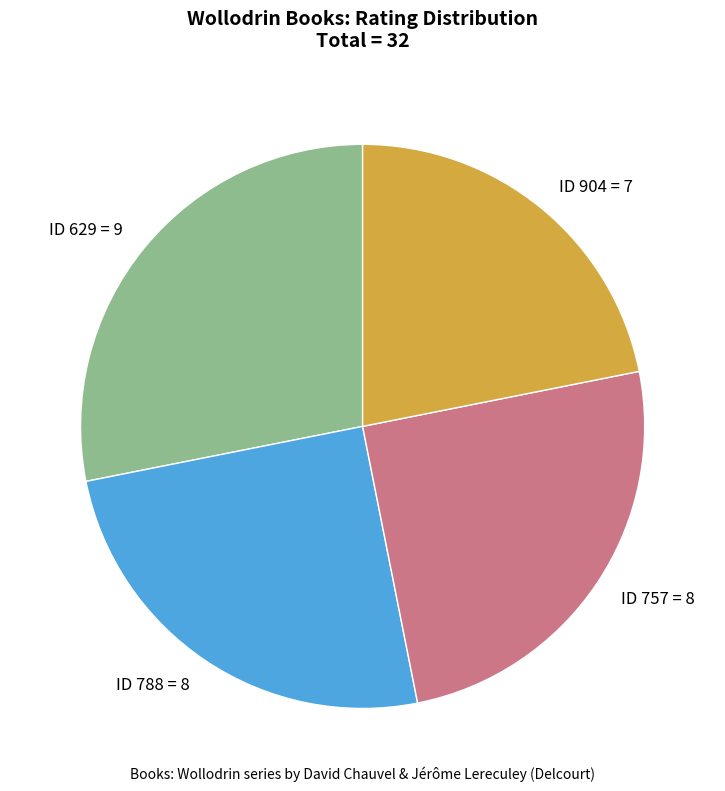

How many segments does this pie chart have?

4